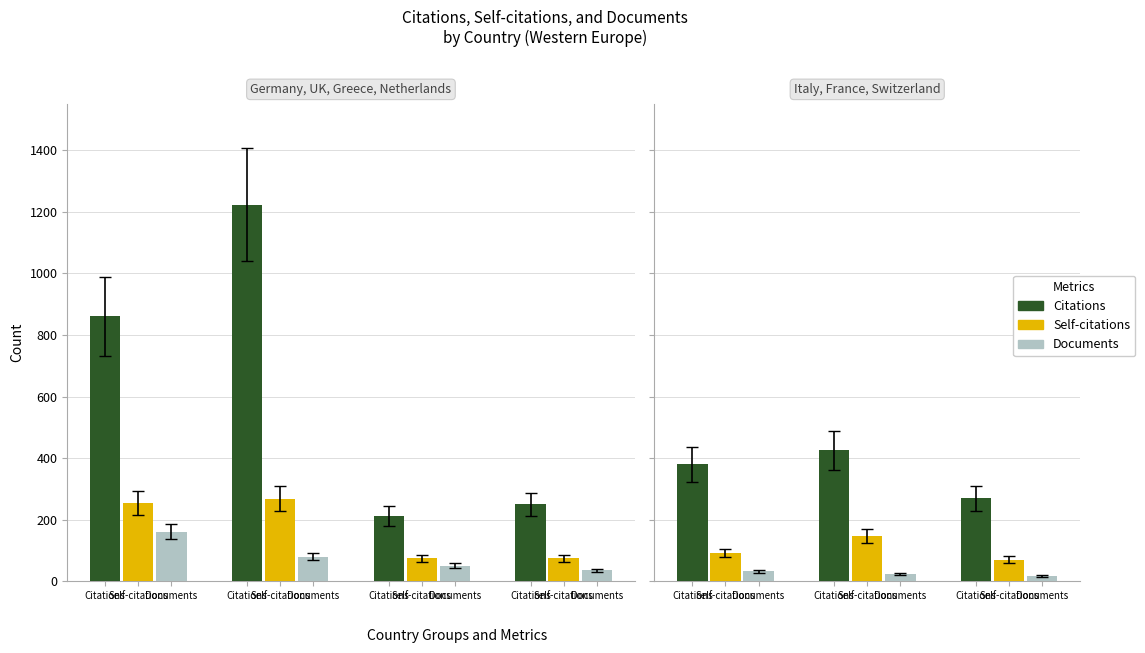

Are the bars grouped side by side (vs. stacked)?

Yes